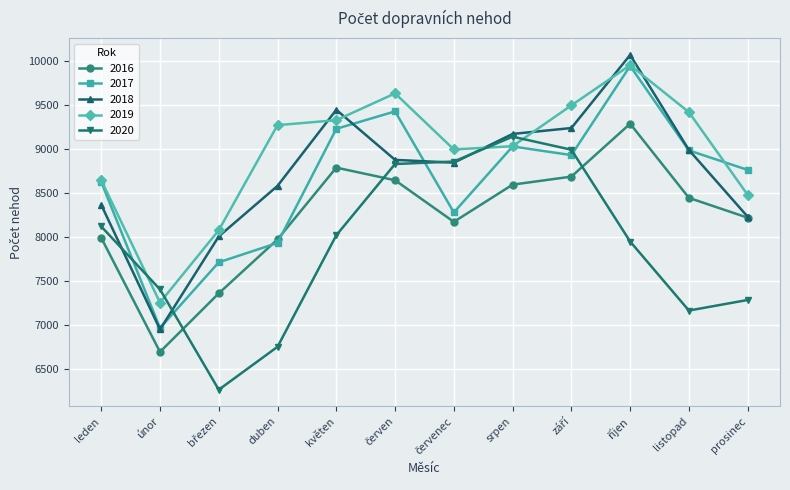

What is the value of the 2017 point at the 1st from the left?

8626